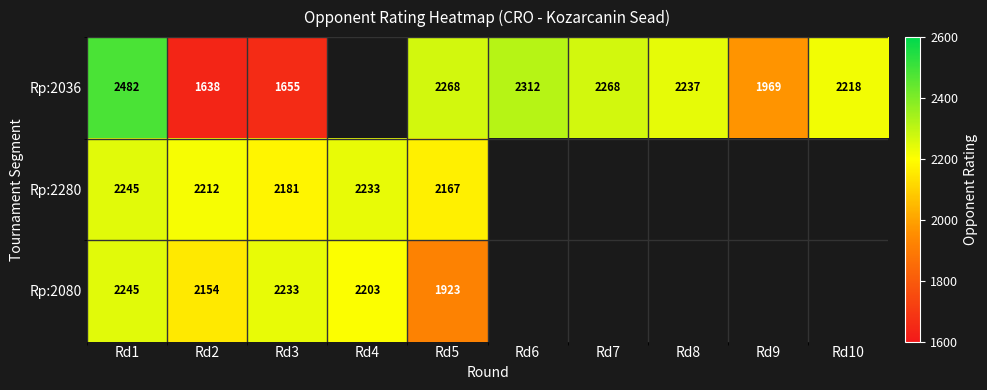

Is the value of Rp:2036 at Rd7 greater than the value of Rp:2080 at Rd1?

Yes